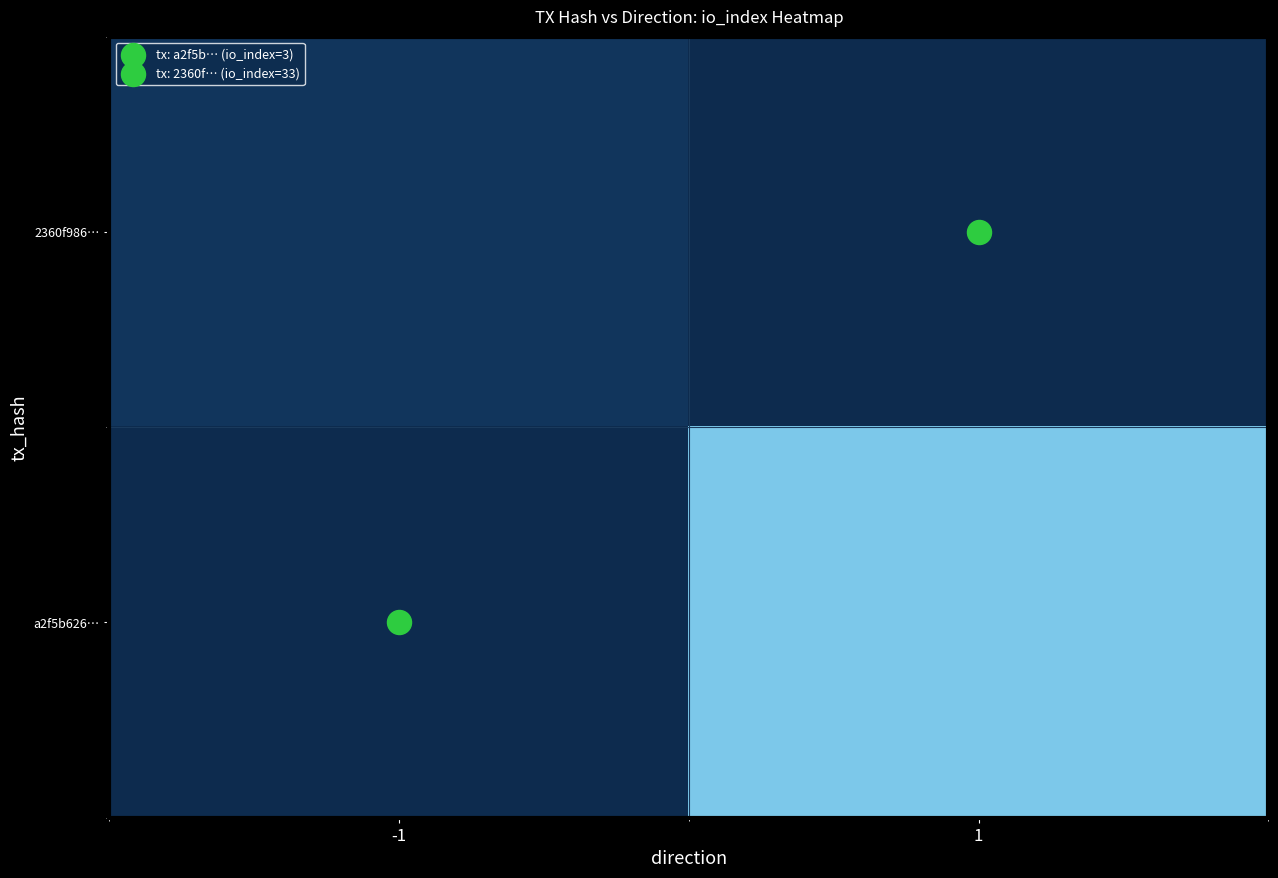

True or false: 2360f986… has a value of 3.0 at -1.

True